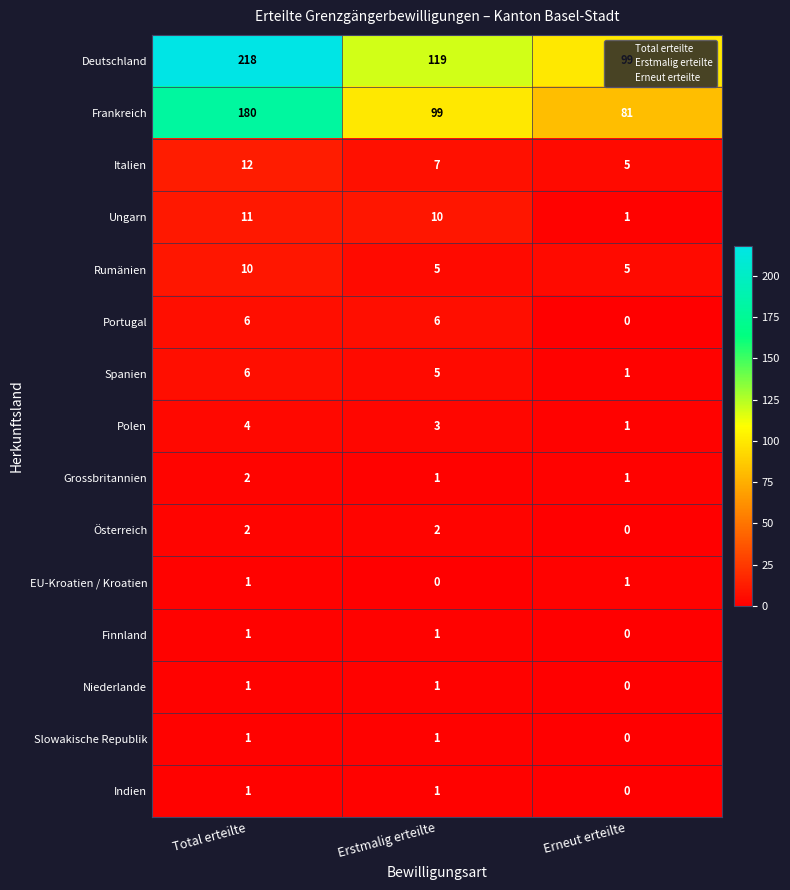

What is the total value across all series at Erstmalig erteilte?

261